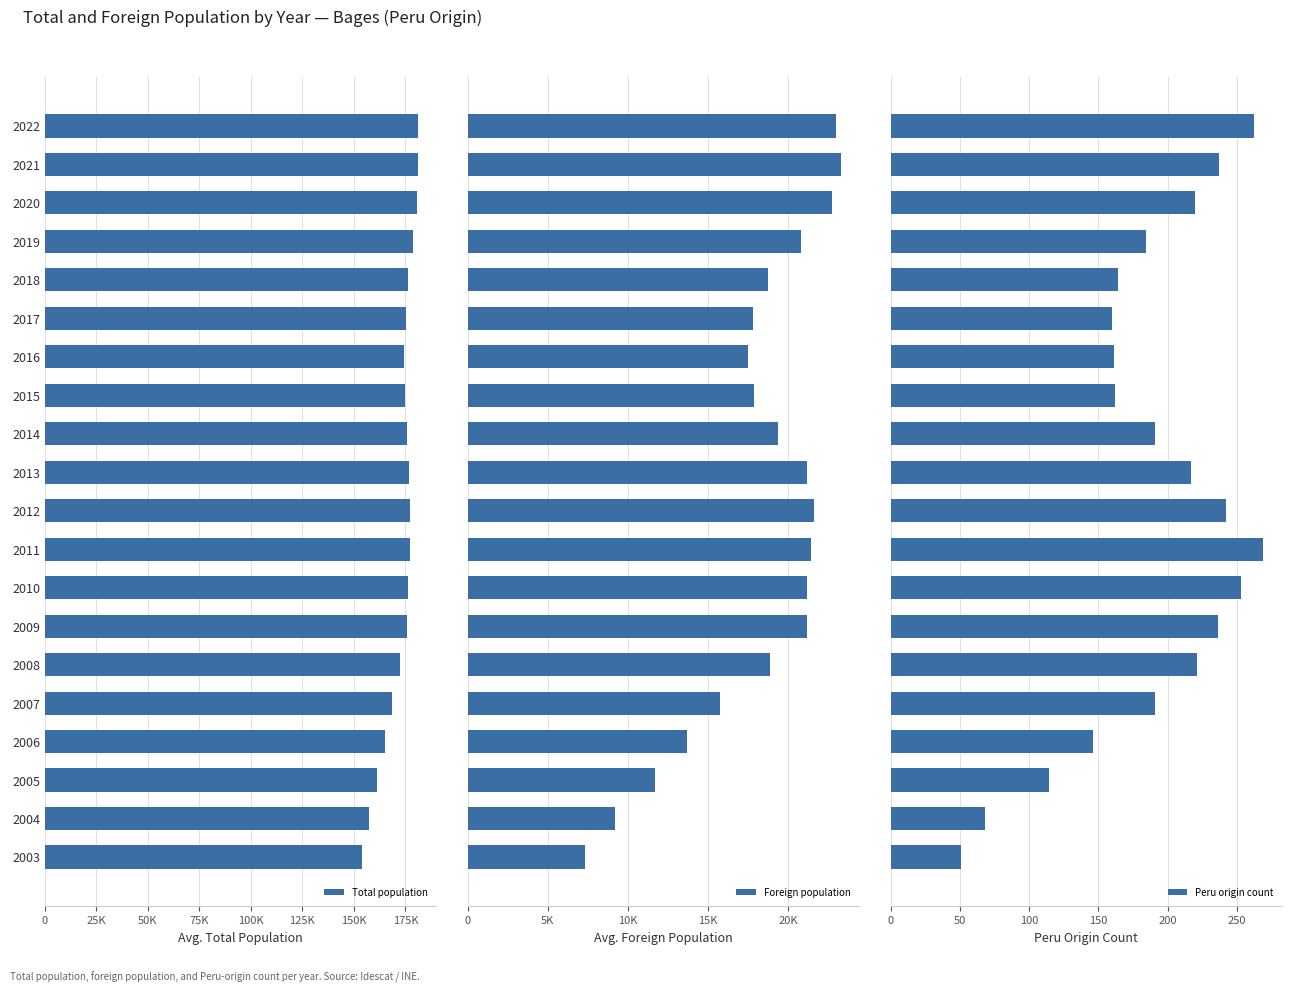

What is the average value of the Peru origin count series?

187